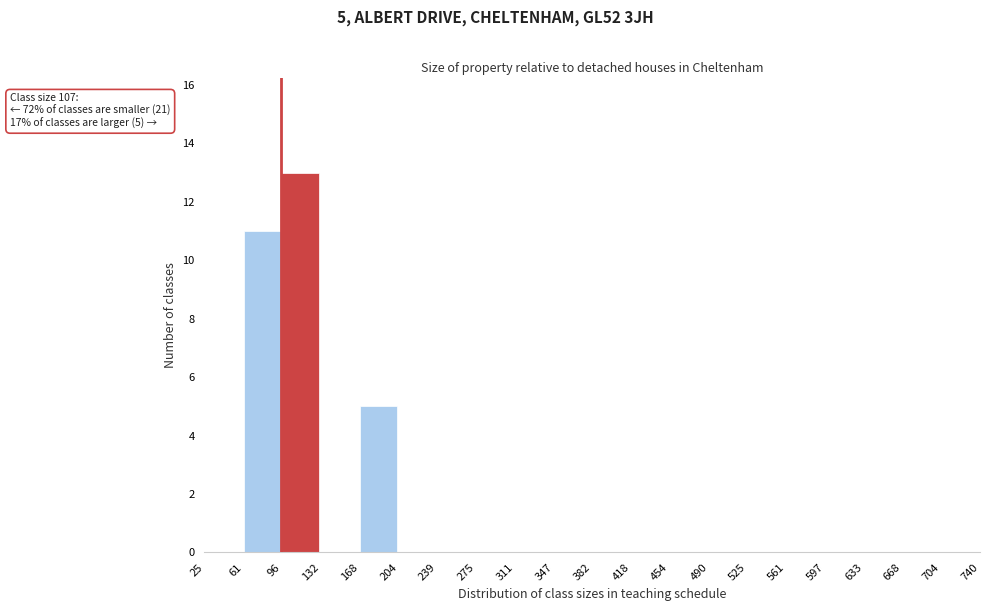

Which range on the x-axis has the tallest bar?

96 to 132